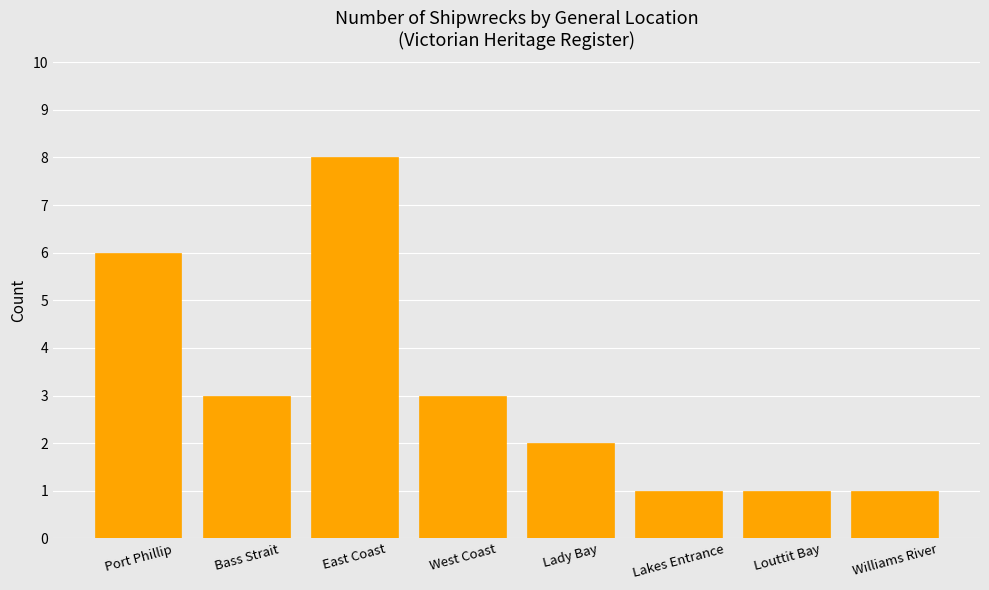

What is the label of the 8th bar from the left?

Williams River